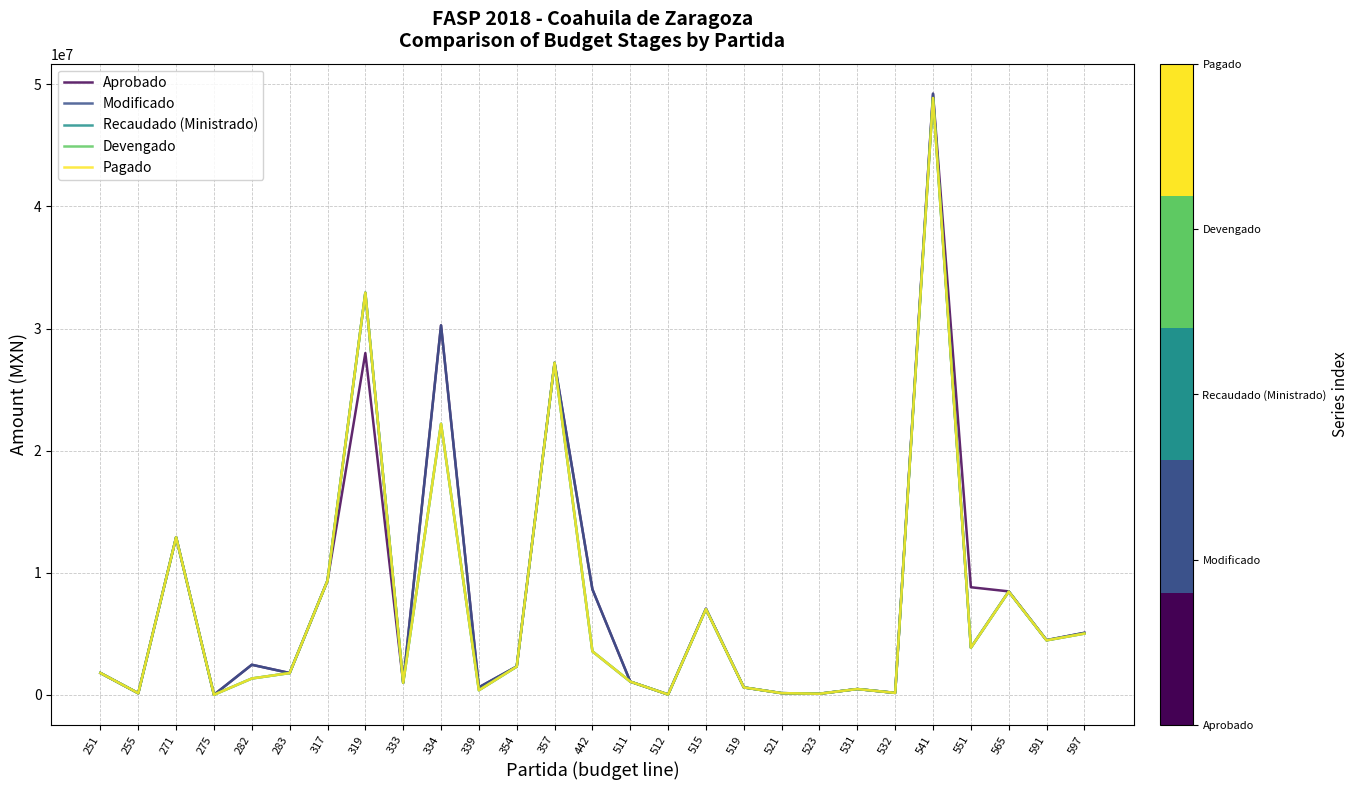

Reading left to right, transcribe all the data shown in this chart.

Aprobado: 251=1800000.0	255=147032.8	271=12912800.0	275=20276.9	282=2475000.0	283=1800000.0	317=9357900.0	319=27993324.0	333=1000000.0	334=30262130.0	339=628270.0	354=2337461.1	357=27195000.0	442=8650000.0	511=1095697.0	512=42100.0	515=7060294.8	519=620394.0	521=151268.9	523=103500.0	531=488240.0	532=172840.0	541=49223860.1	551=8821250.0	565=8481999.5	591=4491689.0	597=5089000.0
Modificado: 251=1800000.0	255=147032.8	271=12912800.0	275=20276.9	282=2475000.0	283=1800000.0	317=9357900.0	319=32934421.4	333=1000000.0	334=30262130.0	339=628270.0	354=2337461.1	357=27195000.0	442=8650000.0	511=1095697.0	512=42100.0	515=7060294.8	519=620394.0	521=151268.9	523=103500.0	531=488240.0	532=172840.0	541=49223860.1	551=3880152.6	565=8481999.5	591=4491689.0	597=5089000.0
Recaudado (Ministrado): 251=1799948.8	255=147032.8	271=12910947.2	275=20276.9	282=1350000.0	283=1797304.0	317=9357900.0	319=32934062.4	333=1000000.0	334=22197848.7	339=388551.2	354=2323630.8	357=27194999.8	442=3572500.0	511=1095697.0	512=42099.9	515=7027231.9	519=620074.4	521=151268.9	523=103500.0	531=488240.0	532=172840.0	541=48872735.6	551=3869500.0	565=8461999.5	591=4473885.6	597=5028102.5
Devengado: 251=1799948.8	255=147032.8	271=12910947.2	275=20276.9	282=1350000.0	283=1797304.0	317=9357900.0	319=32934062.4	333=1000000.0	334=22197848.7	339=388551.2	354=2323630.8	357=27194999.8	442=3572500.0	511=1095697.0	512=42099.9	515=7027231.9	519=620074.4	521=151268.9	523=103500.0	531=488240.0	532=172840.0	541=48872735.6	551=3869500.0	565=8461999.5	591=4473885.6	597=5028102.5
Pagado: 251=1799948.8	255=147032.8	271=12910947.2	275=20276.9	282=1350000.0	283=1797304.0	317=9357900.0	319=32934062.4	333=1000000.0	334=22197848.7	339=388551.2	354=2323630.8	357=27194999.8	442=3572500.0	511=1095697.0	512=42099.9	515=7027231.9	519=620074.4	521=151268.9	523=103500.0	531=488240.0	532=172840.0	541=48872735.6	551=3869500.0	565=8461999.5	591=4473885.6	597=5028102.5